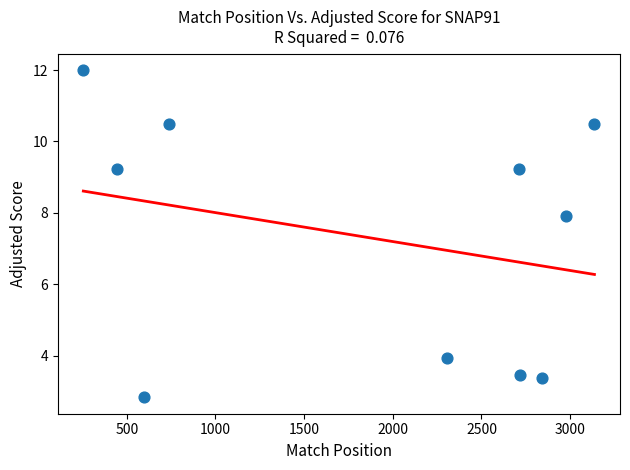

What is the average X value?

1872.5